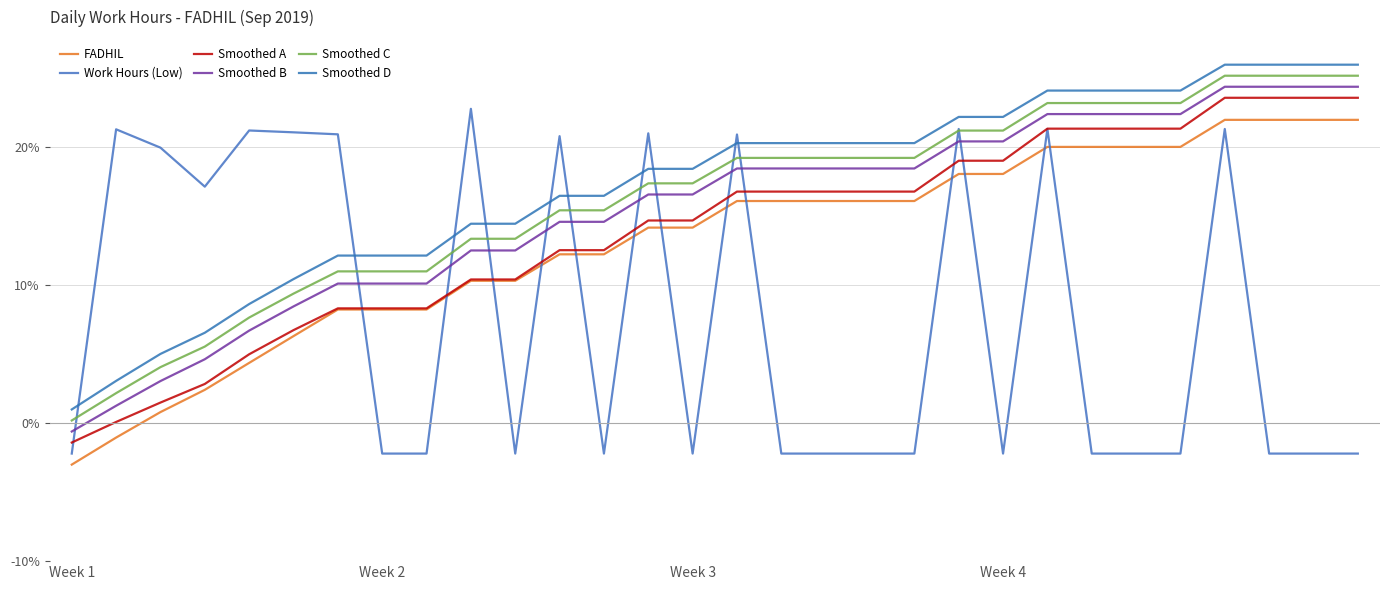

Does the chart display data point markers on the line(s)?

No